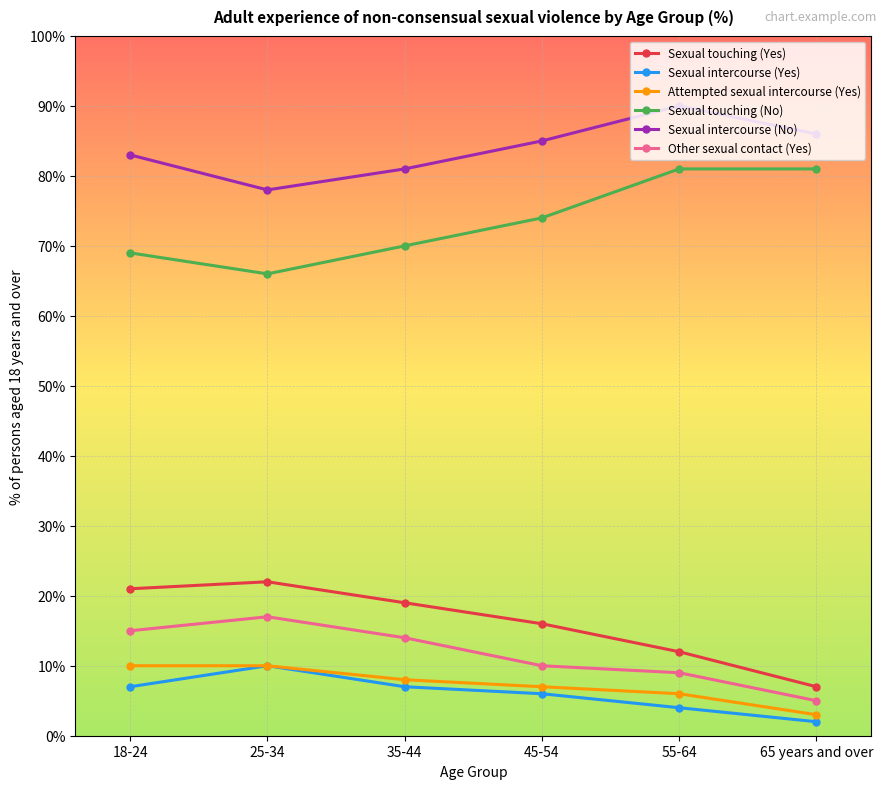

What is the difference between the highest and lowest values at 45-54?

79